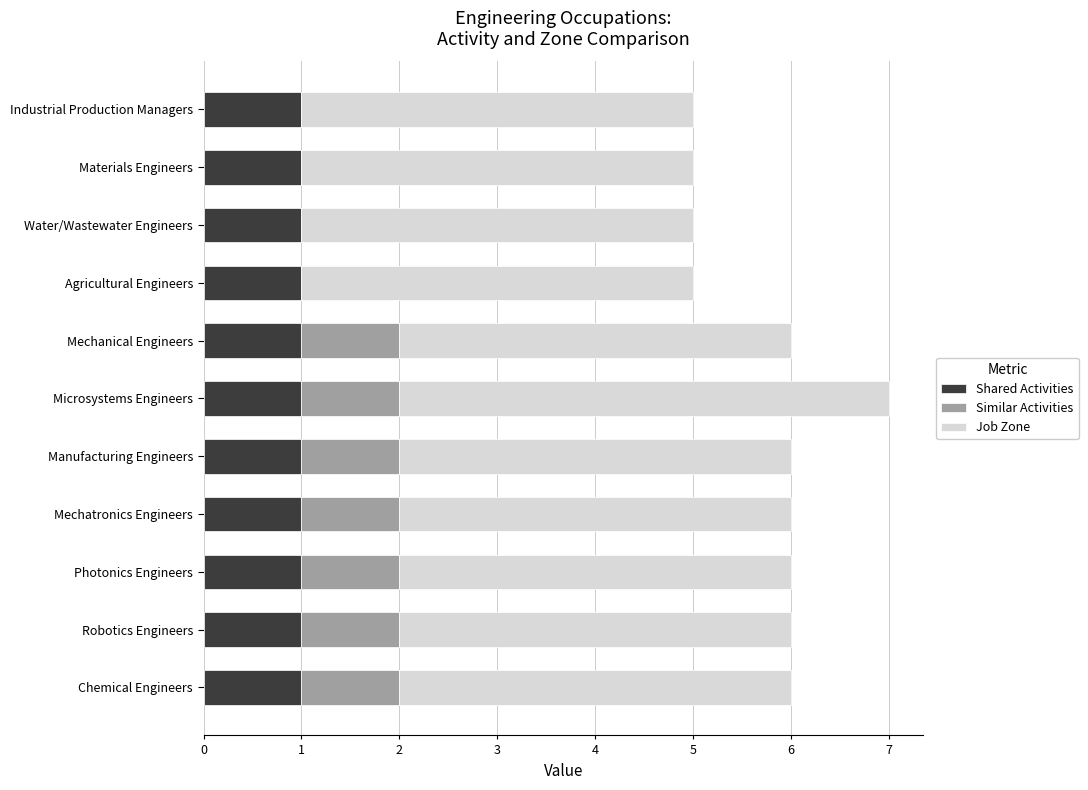

What is the total value across all series at Microsystems Engineers?

7